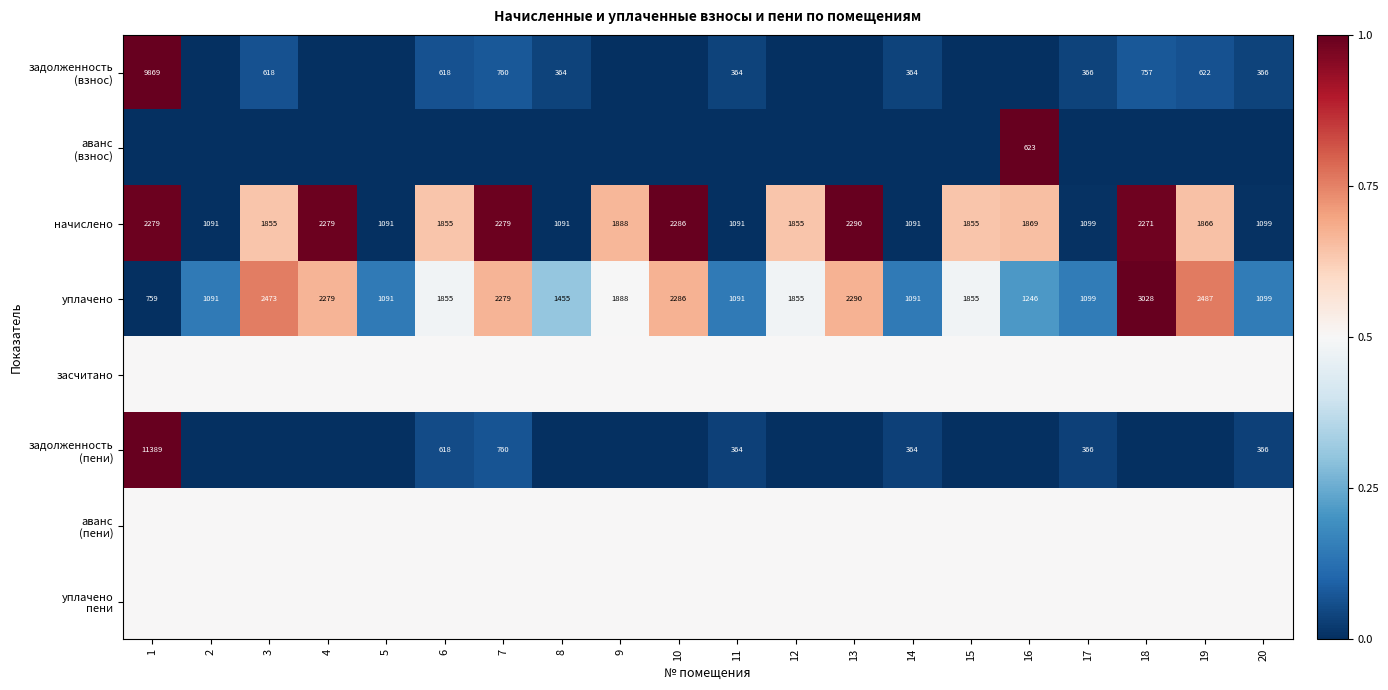

The уплачено series shows 0.4 at 3. True or false?

False